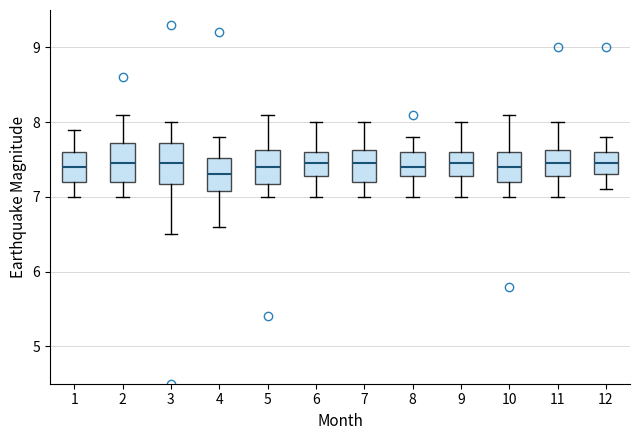

Which box's median line is the lowest?

4